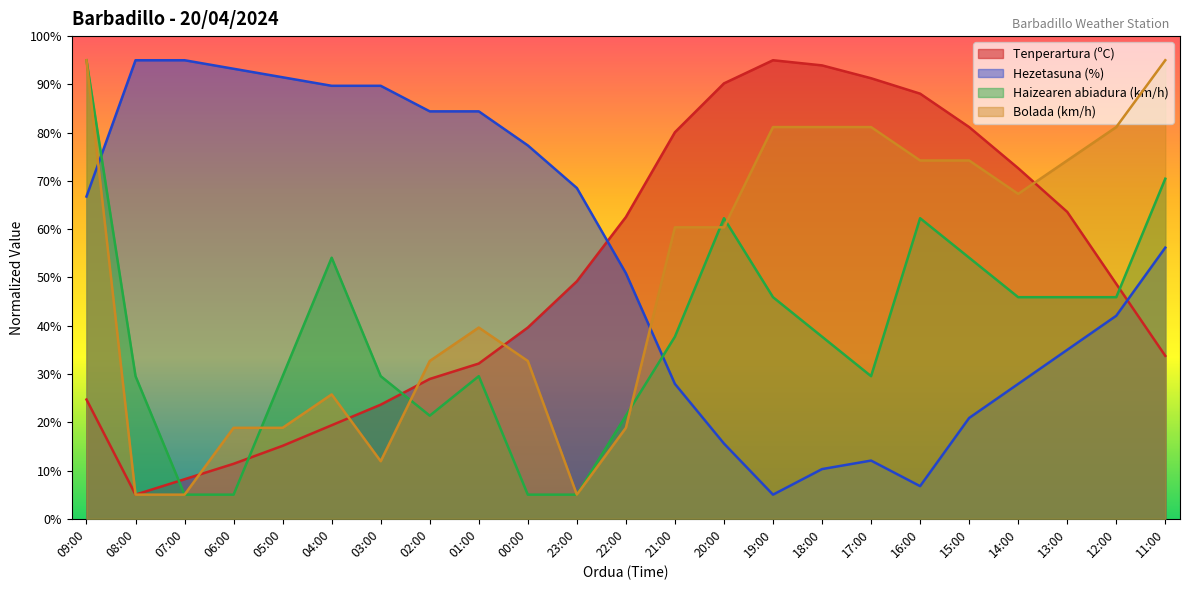

Is the value of Haizearen abiadura (km/h) at 22:00 greater than the value of Hezetasuna (%) at 21:00?

No